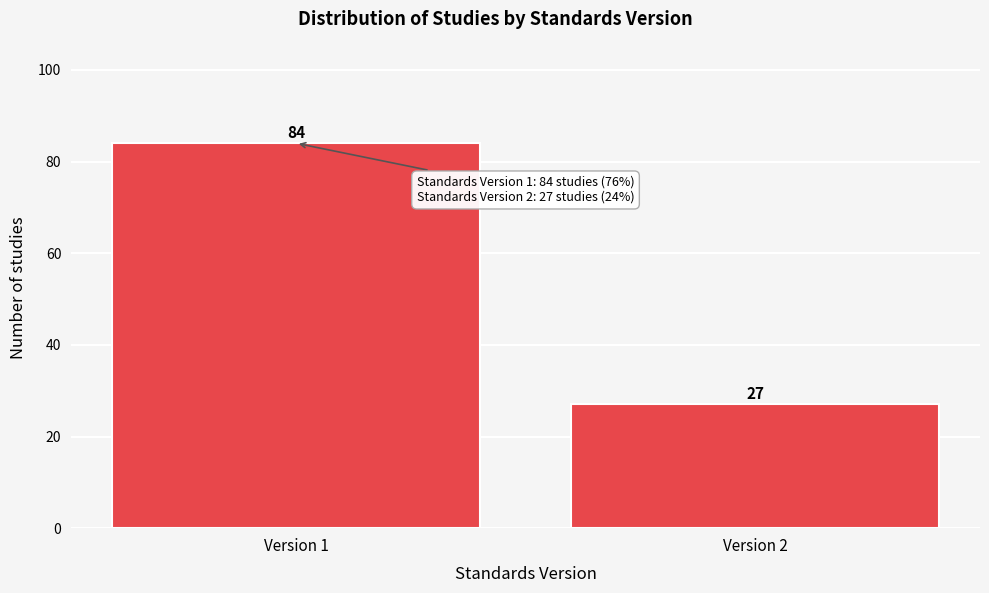

Reading right to left, list all the values displayed in this chart.

Version 2=27	Version 1=84